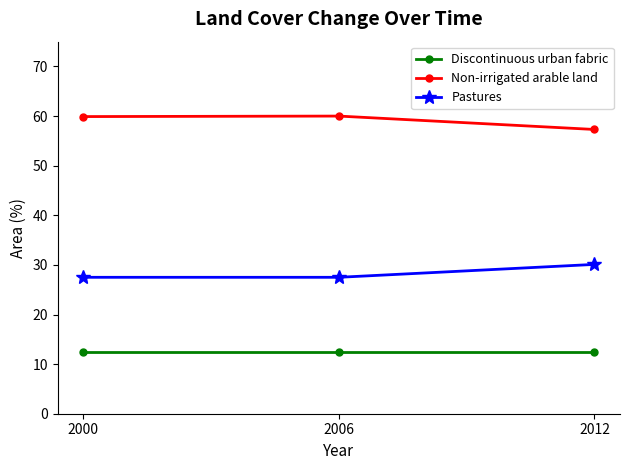

What is the spread (max minus min) of values at 2006?

47.5